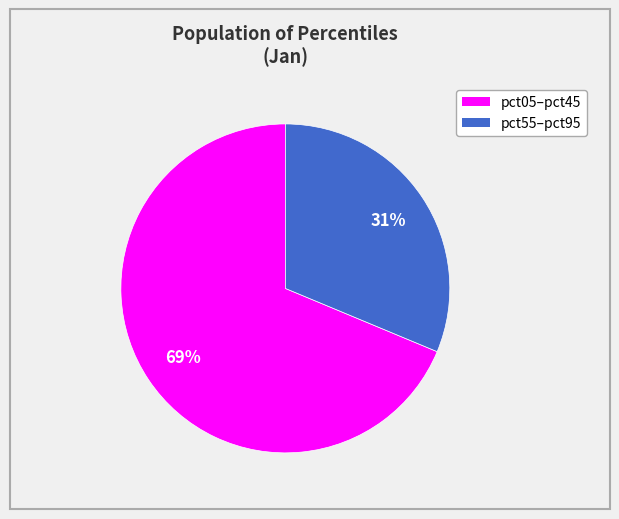

Does any single category account for the majority?

Yes